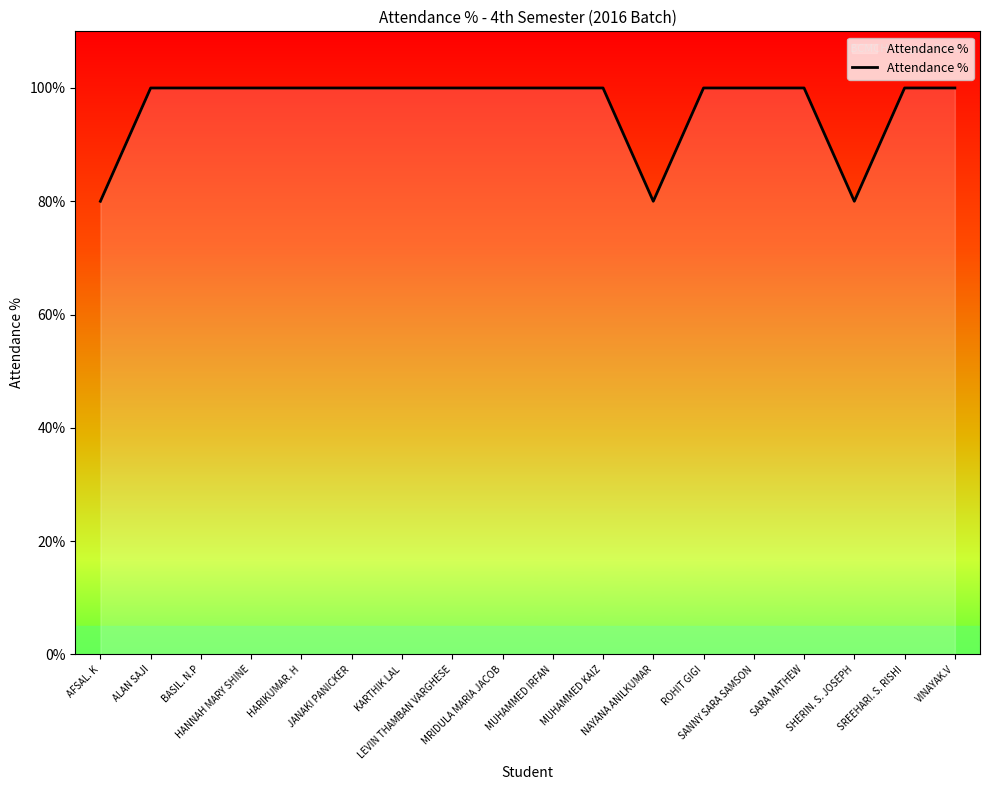

What is the difference between the maximum and minimum values?

20